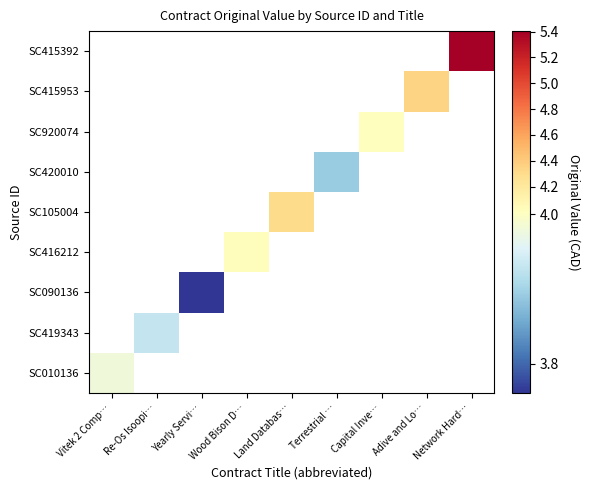

The value of SC090136 at Yearly Servi… is 3.8. True or false?

True